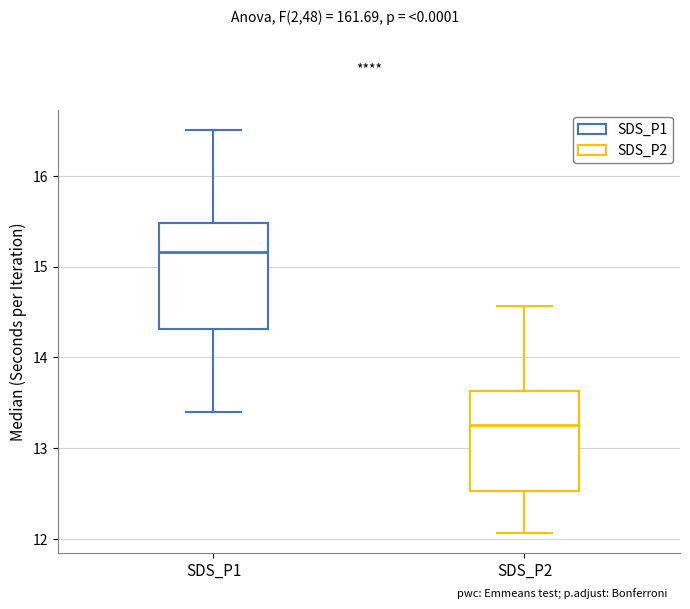

Which box has the highest median line?

SDS_P1